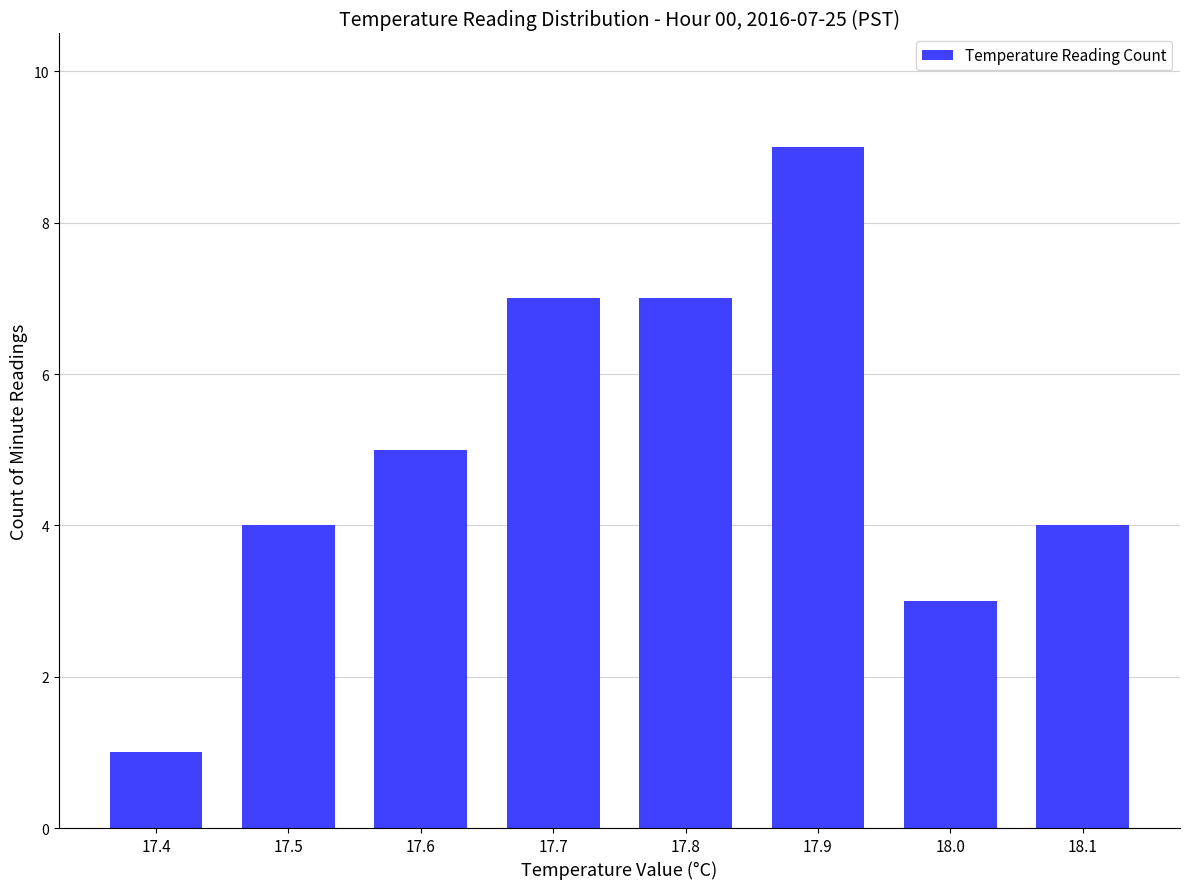

True or false: the data shows 9 at 17.9.

True